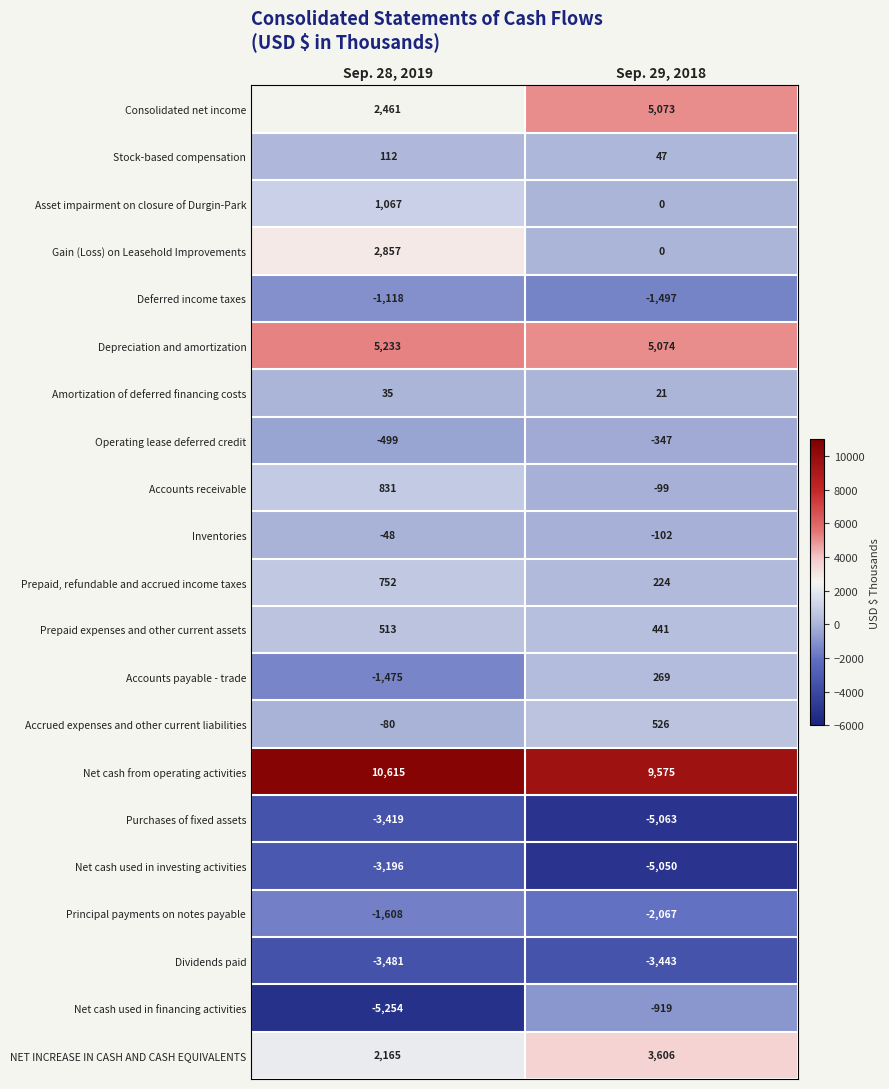

List the labels in order of Principal payments on notes payable value, smallest first.

Sep. 29, 2018, Sep. 28, 2019